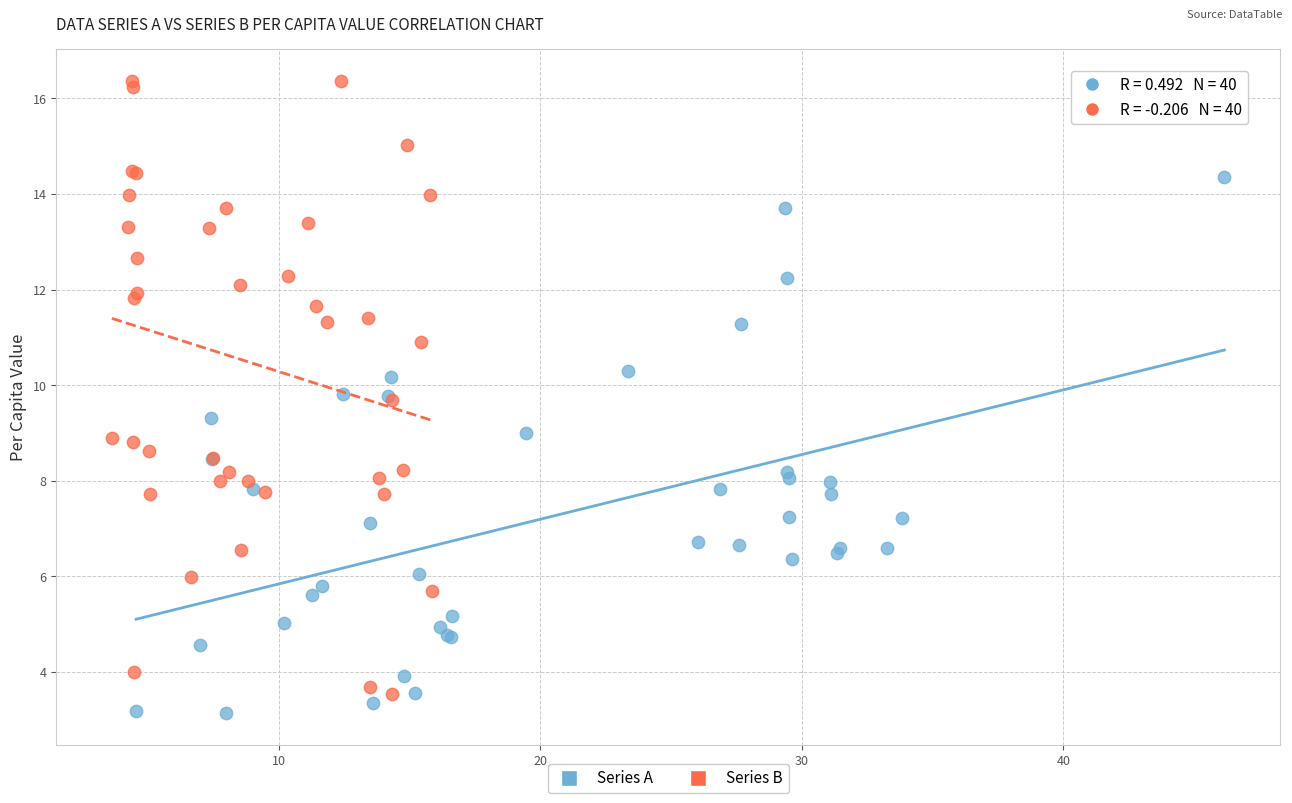

Which series contains the highest Y value?

Series B